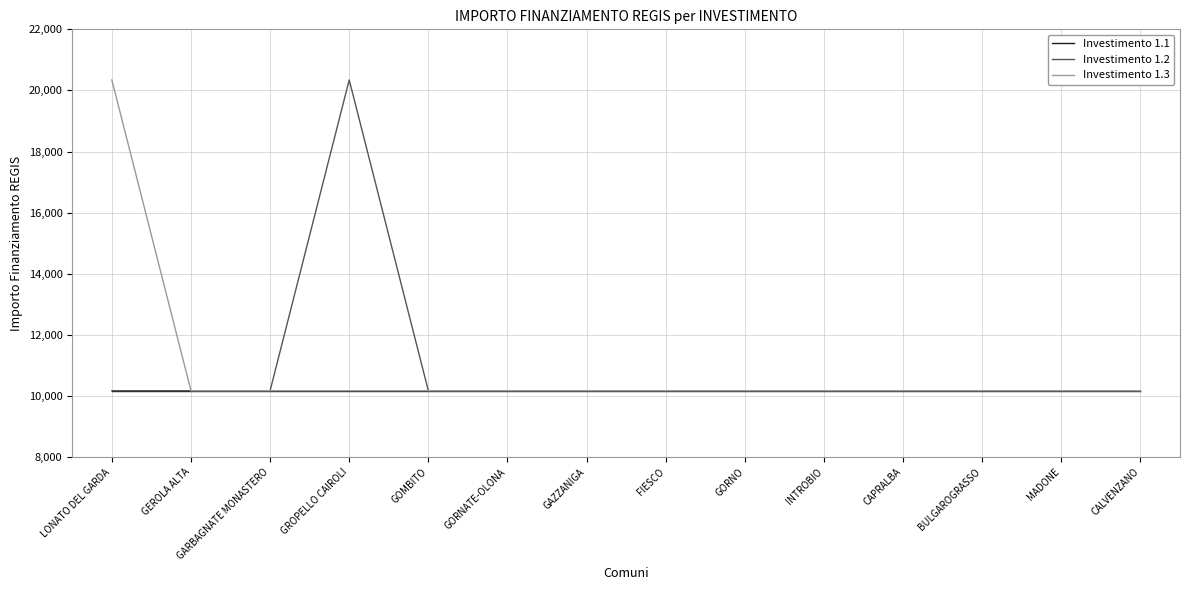

Which series changed the most between LONATO DEL GARDA and GAZZANIGA?

Investimento 1.3